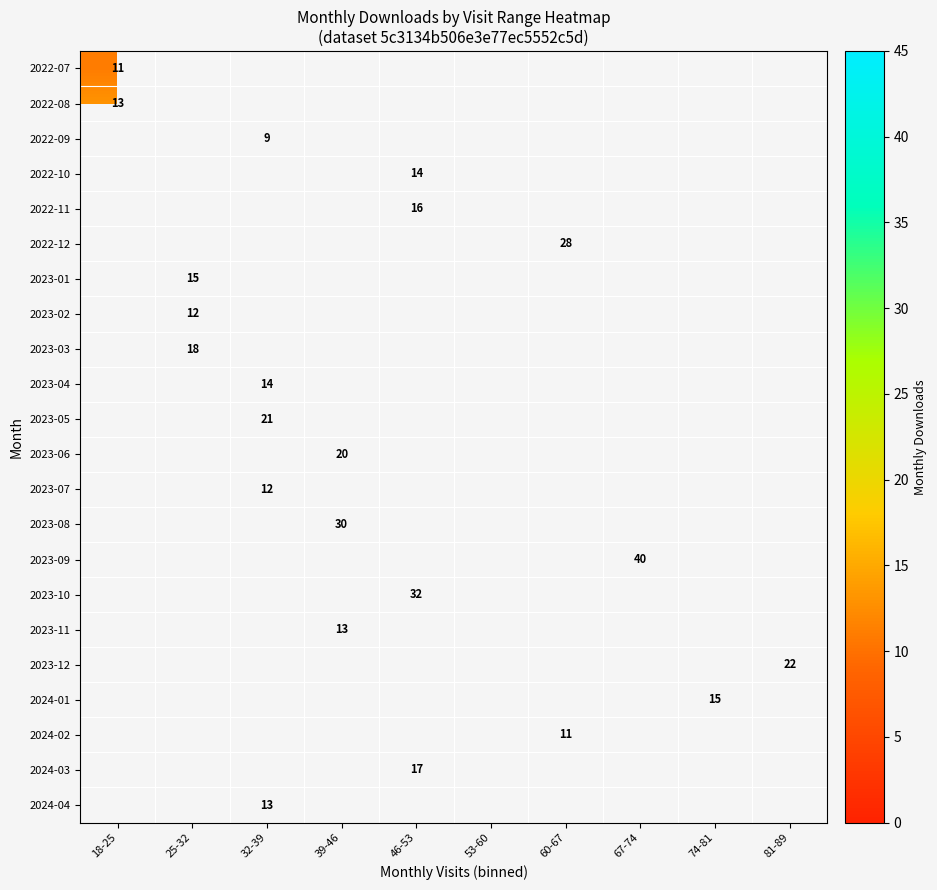

What is the smallest value displayed?

9.0